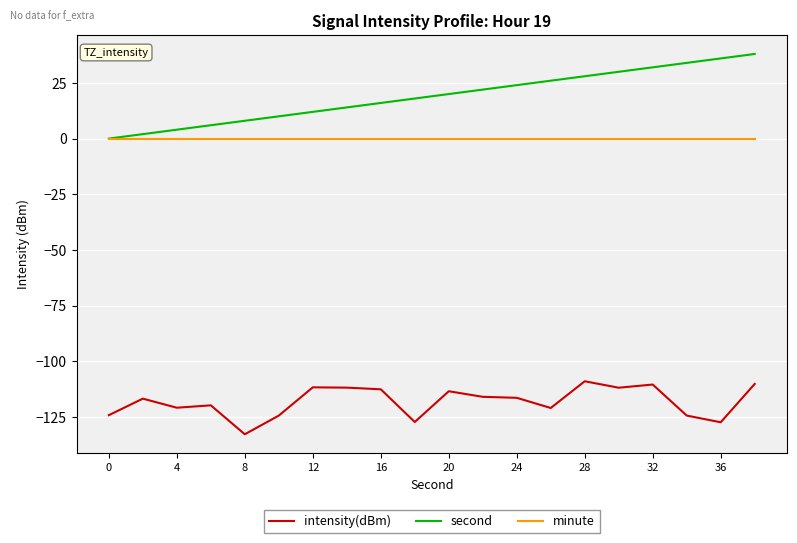

Which series has the widest spread of values?

second